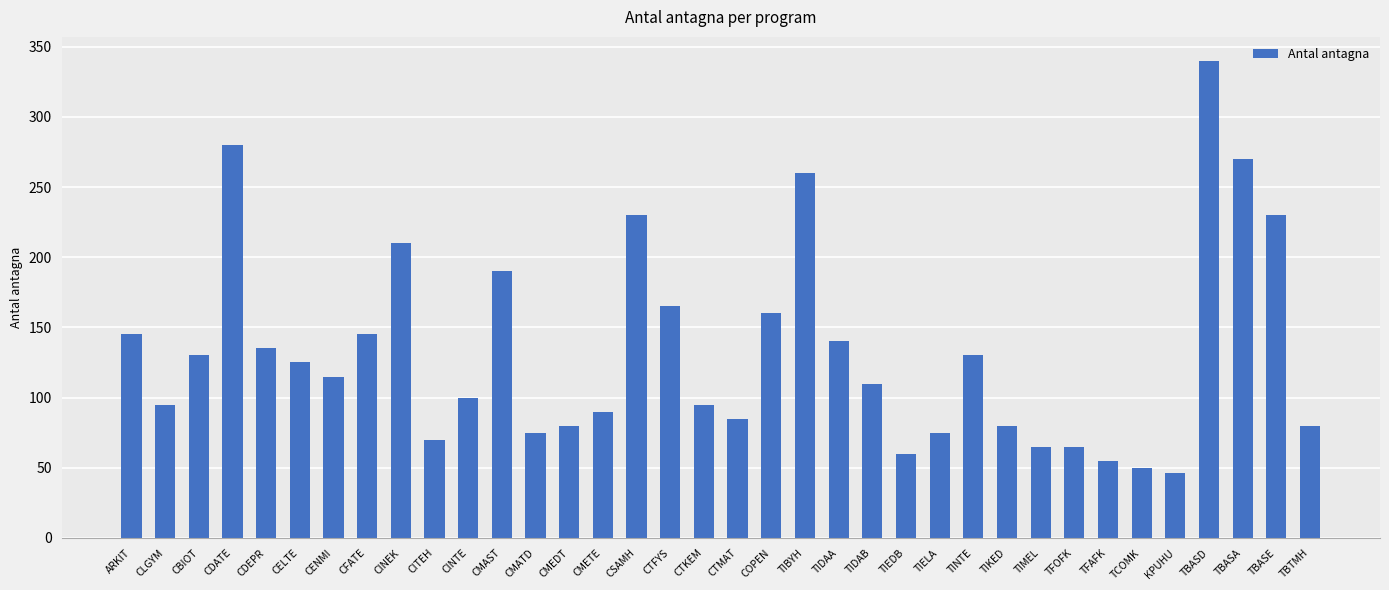

Which has a higher value, TINTE or TBASA?

TBASA